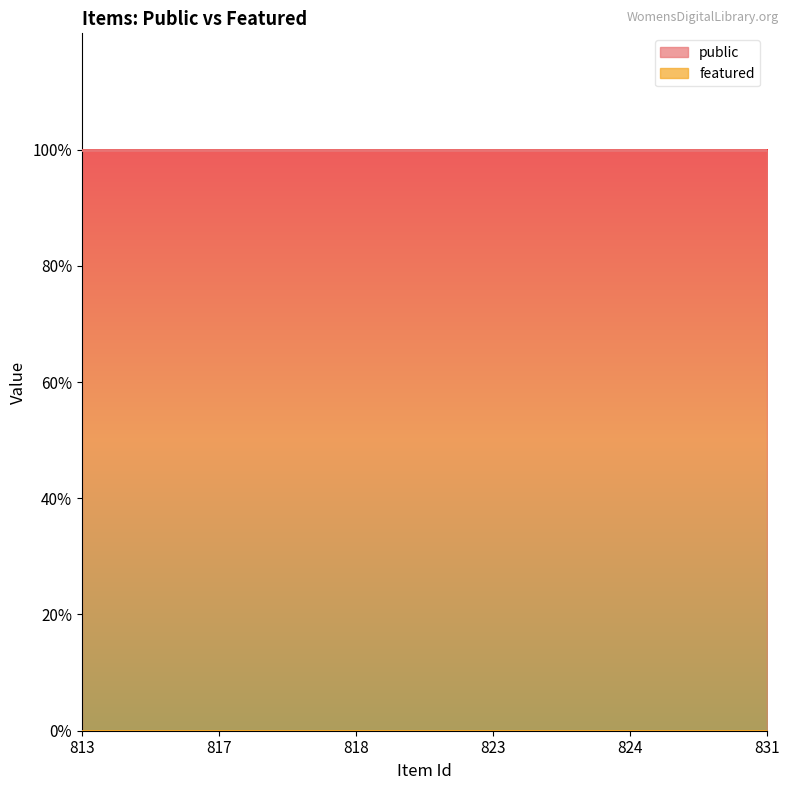

The public series shows 1 at 823. True or false?

True